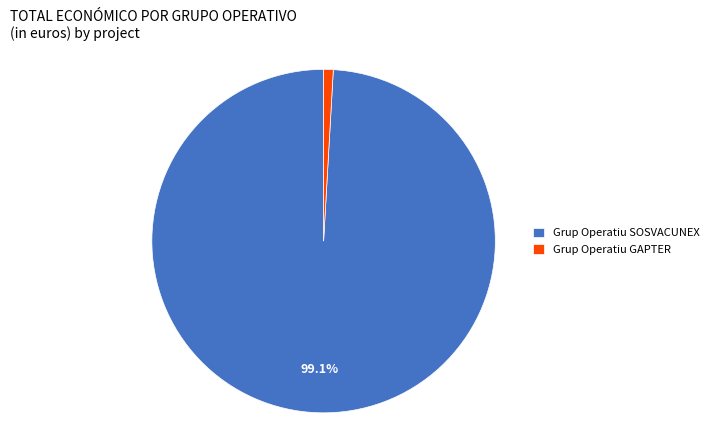

True or false: Grup Operatiu GAPTER accounts for 1% of the total.

True